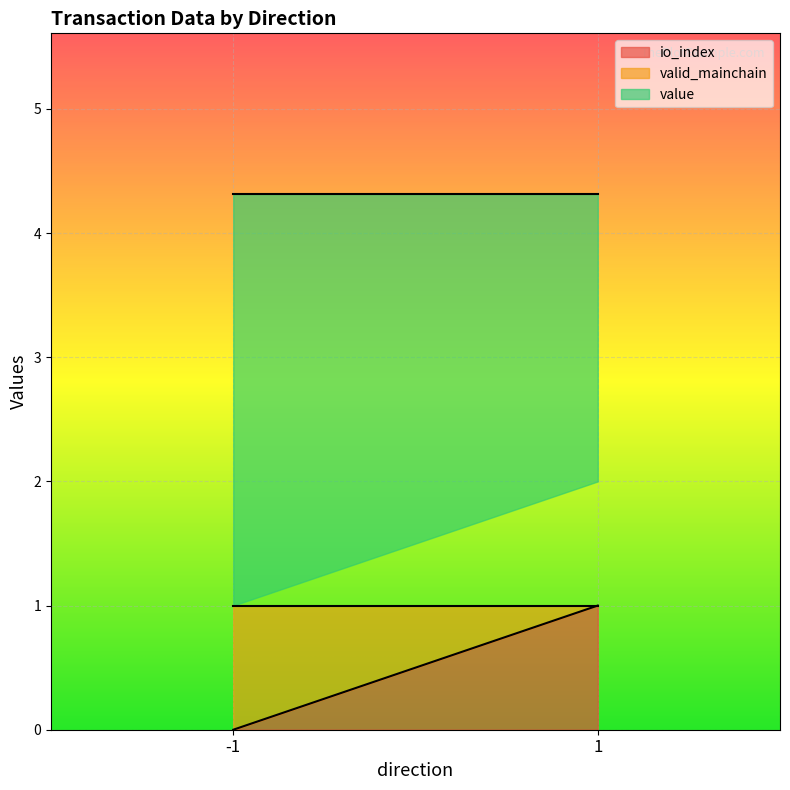

Is the value of io_index at -1 greater than the value of valid_mainchain at -1?

No